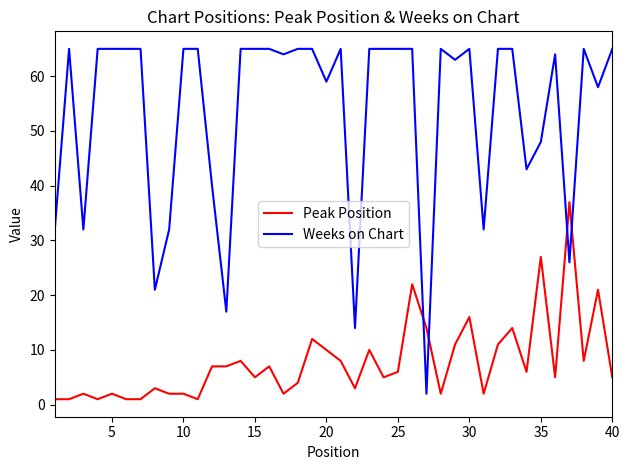

Which series has the largest range (max minus min)?

Weeks on Chart